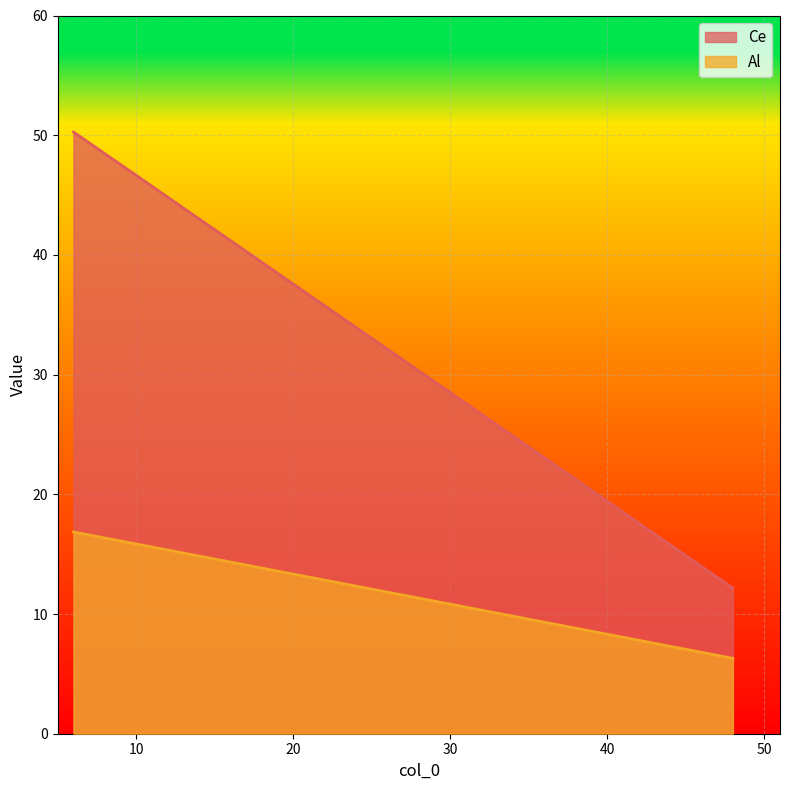

What is the minimum value shown in the chart?

6.3